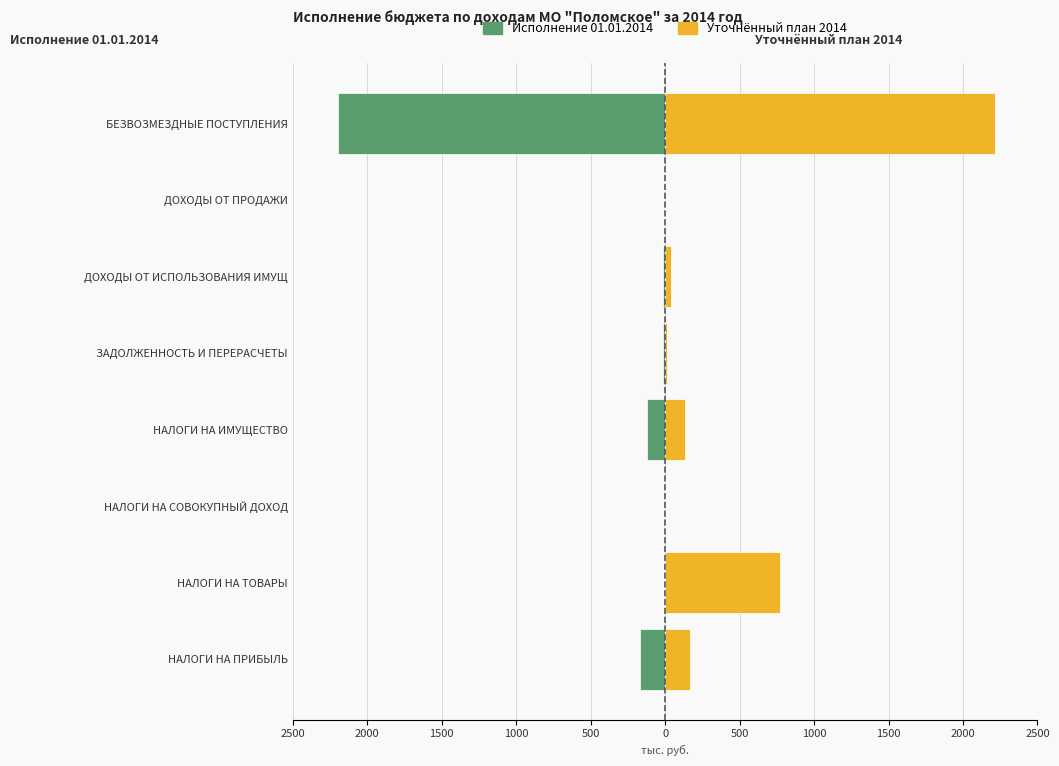

How many values in the Уточнённый план 2014 series exceed 132?

3